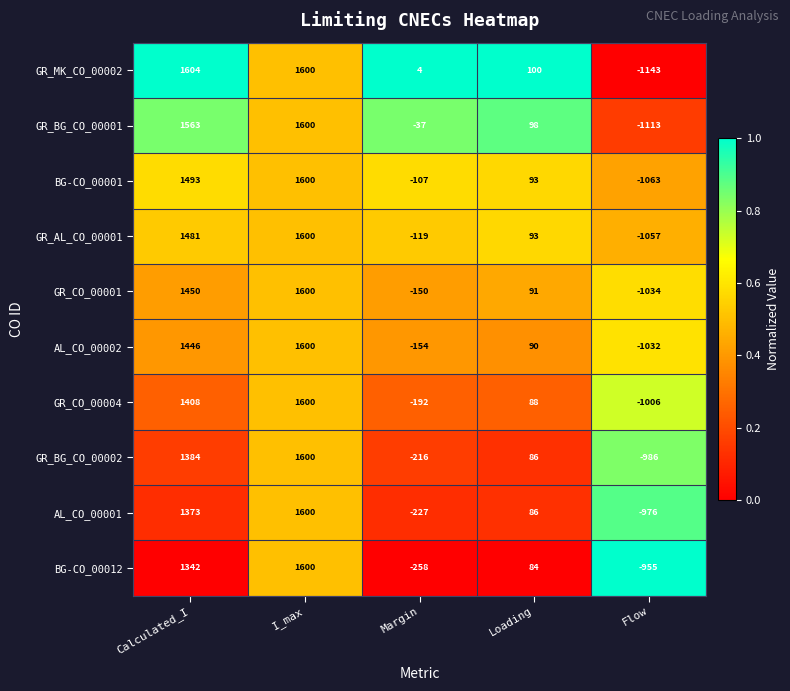

At which label does GR_BG_CO_00002 first exceed 86?

Calculated_I